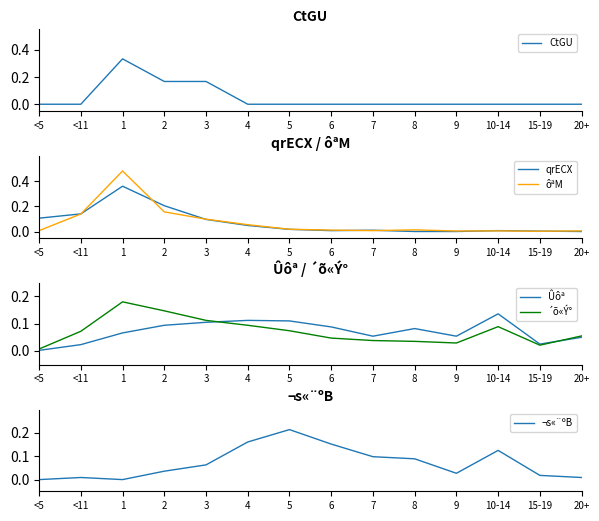

At which category does the chart reach its minimum across all series?

<5